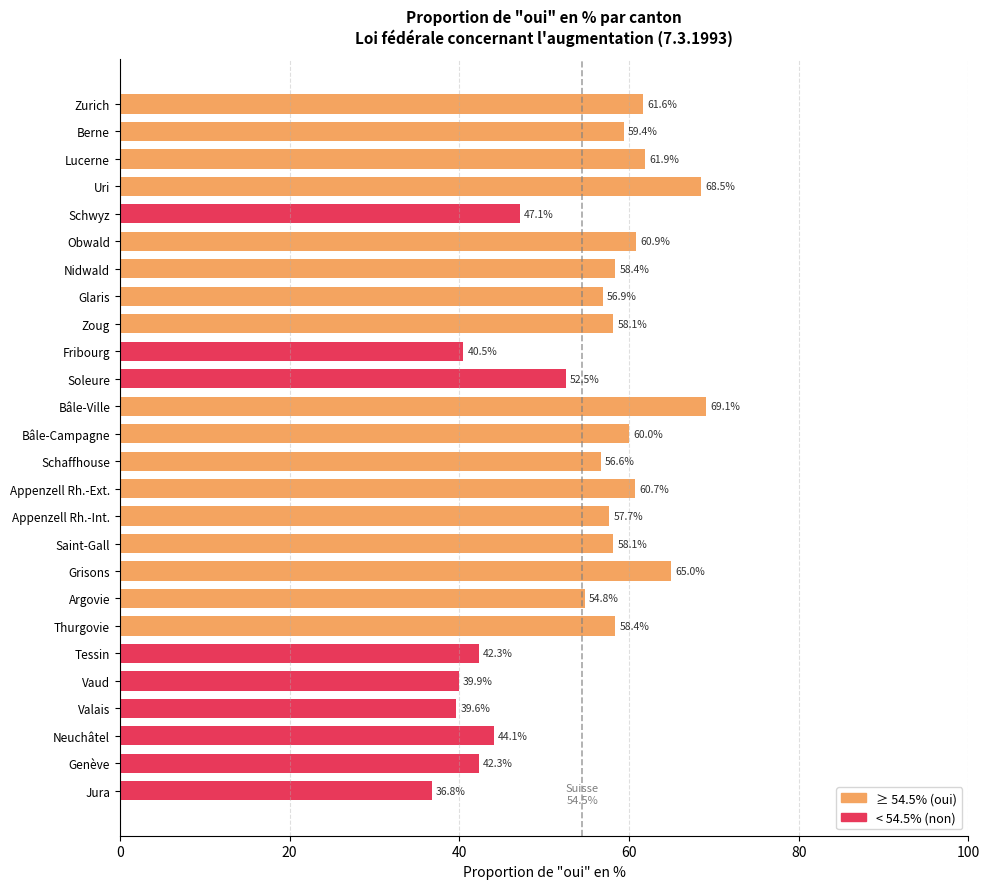

The chart shows a value of 58.1 at Saint-Gall. True or false?

True